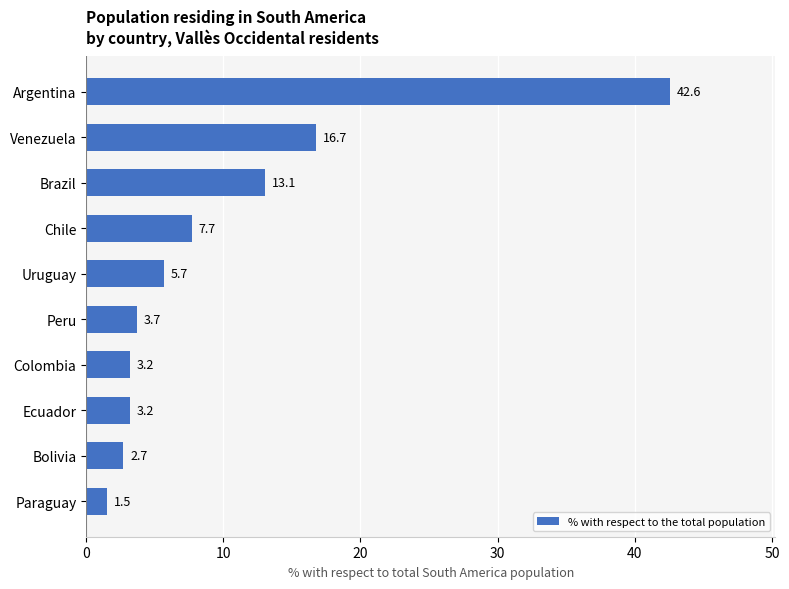

What is the average value?

10.0